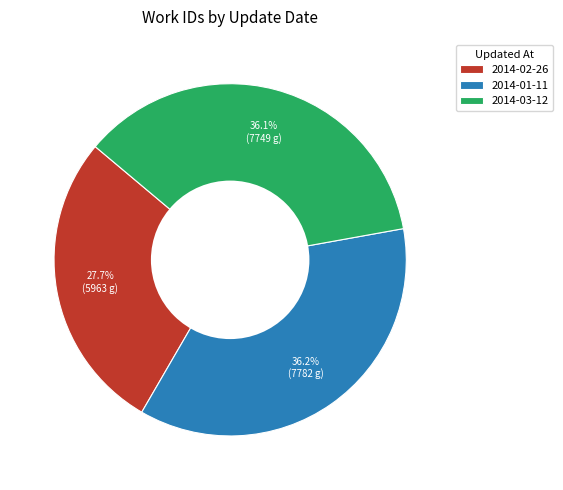

Is it true that 2014-03-12 is 36% of the pie?

True